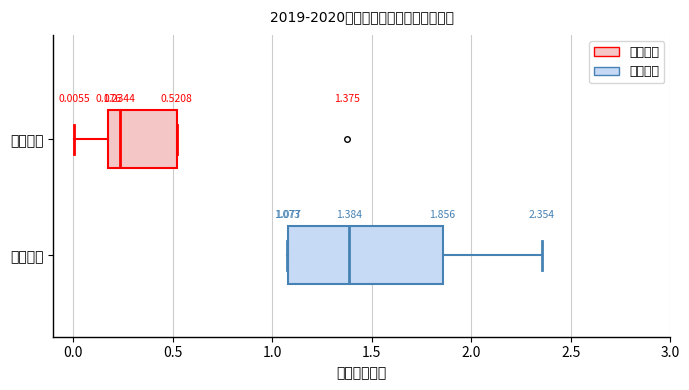

Which box has the furthest to the left median line?

一般债券